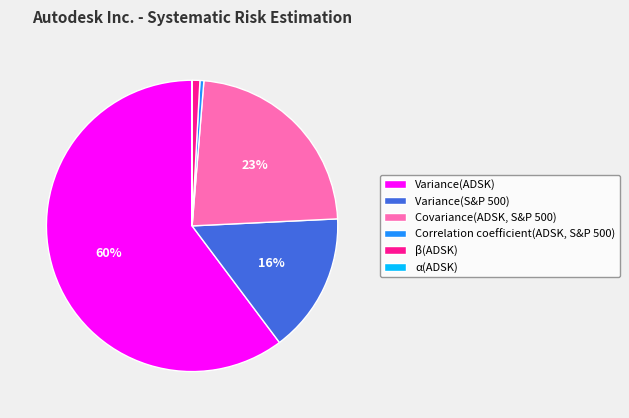

Which slice is the largest?

Variance(ADSK)